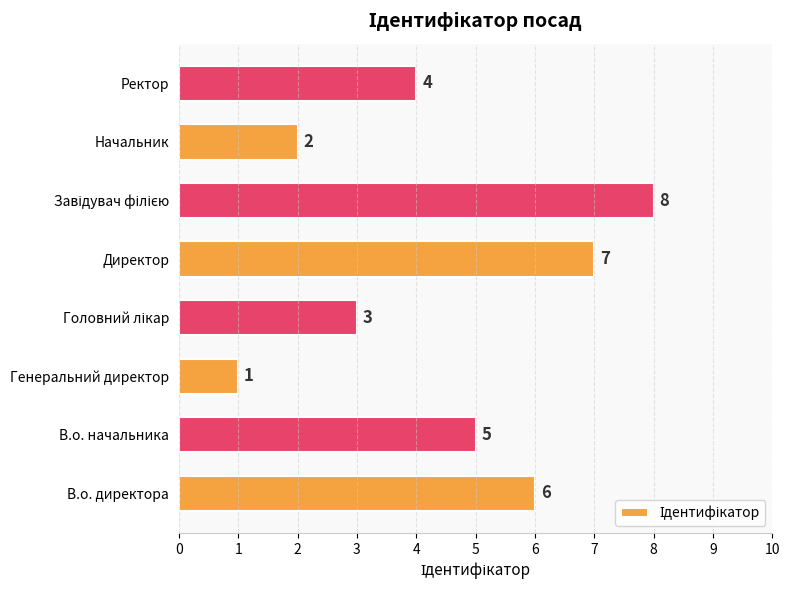

Between Генеральний директор and В.о. начальника, which is larger?

В.о. начальника